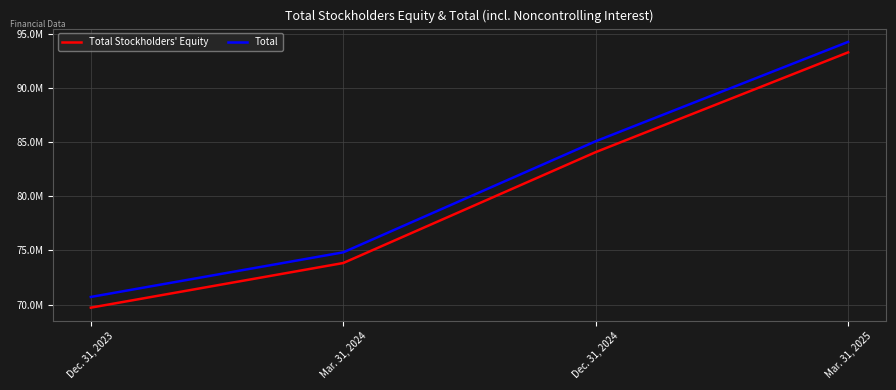

What is the average value of the Total series?

81226000